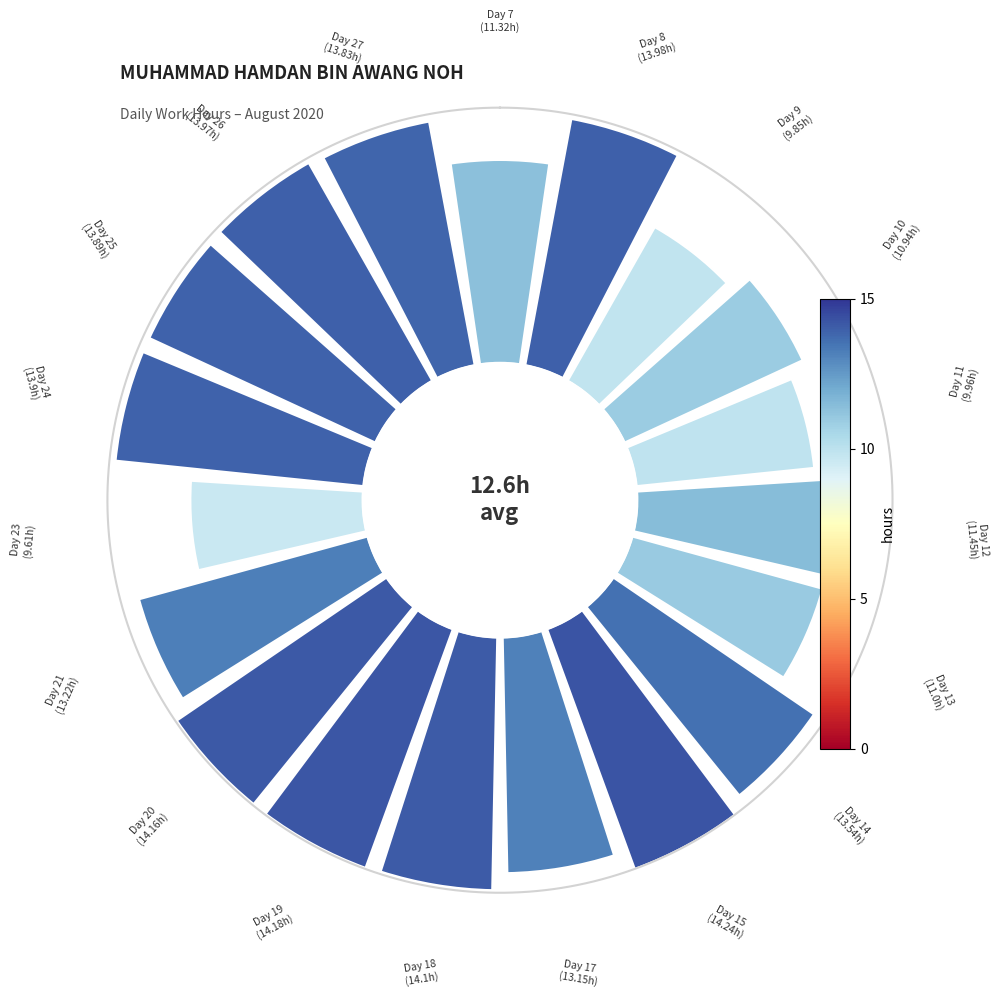

True or false: 8 accounts for 21% of the total.

False